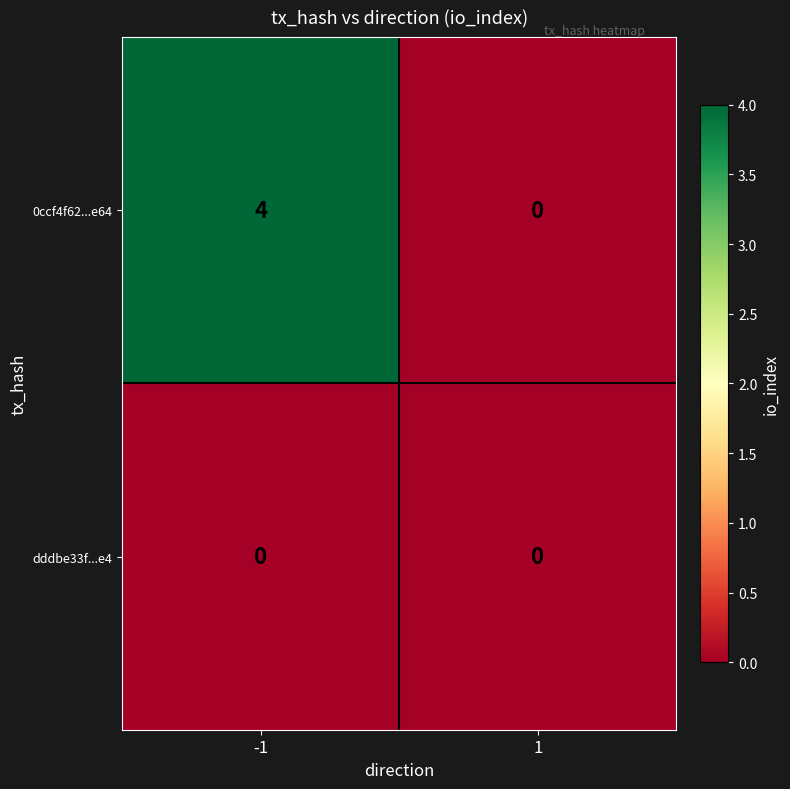

What is the maximum value shown in the chart?

4